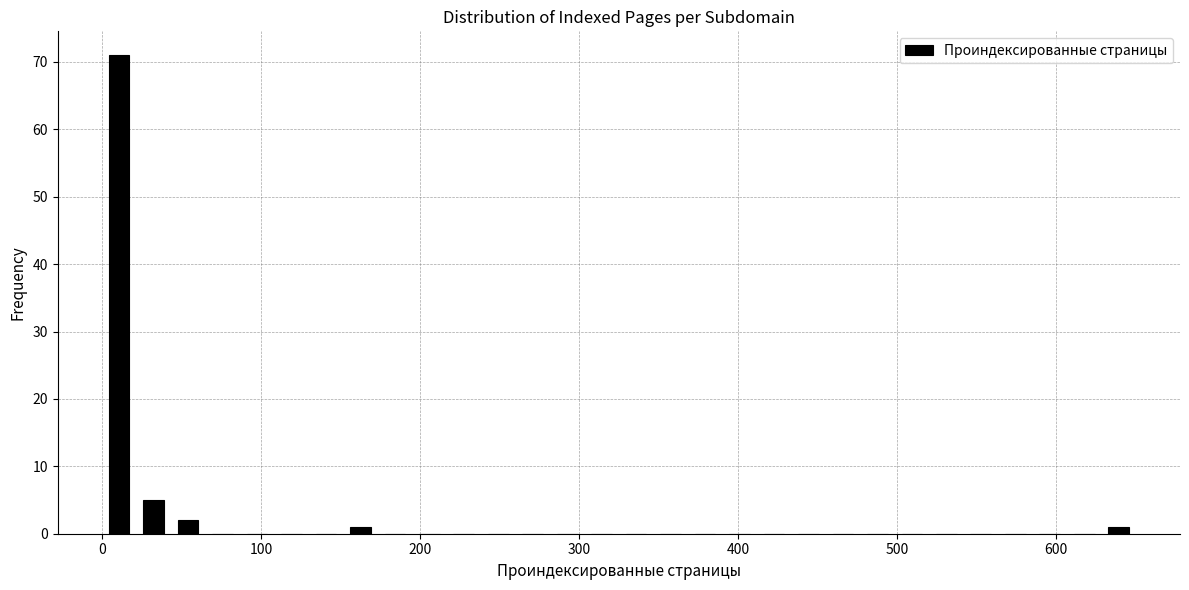

Read against the x-axis, roughly where is the centre of the tallest bar?

10